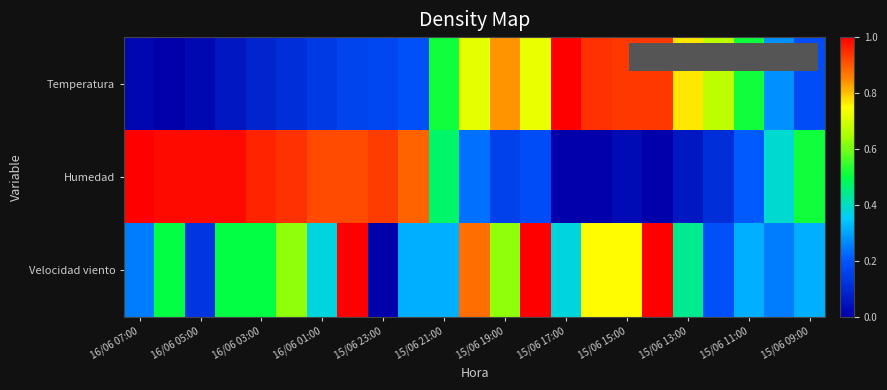

Reading left to right, what are all the values shown in this chart?

Temperatura: 0.0	0.0	0.0	0.1	0.1	0.1	0.1	0.2	0.2	0.2	0.5	0.7	0.8	0.7	1.0	0.9	0.9	0.9	0.8	0.7	0.5	0.3	0.2
Humedad: 1.0	1.0	1.0	1.0	1.0	0.9	0.9	0.9	0.9	0.9	0.5	0.2	0.2	0.2	0.0	0.0	0.0	0.0	0.1	0.1	0.2	0.4	0.5
Velocidad viento: 0.2	0.5	0.1	0.5	0.5	0.6	0.4	1.0	0.0	0.3	0.3	0.9	0.6	1.0	0.4	0.8	0.8	1.0	0.4	0.2	0.3	0.2	0.3